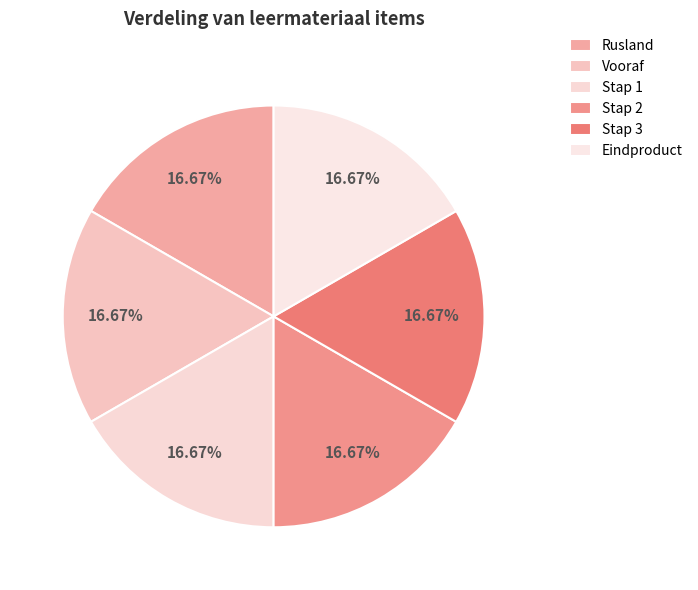

Does any single category account for the majority?

No